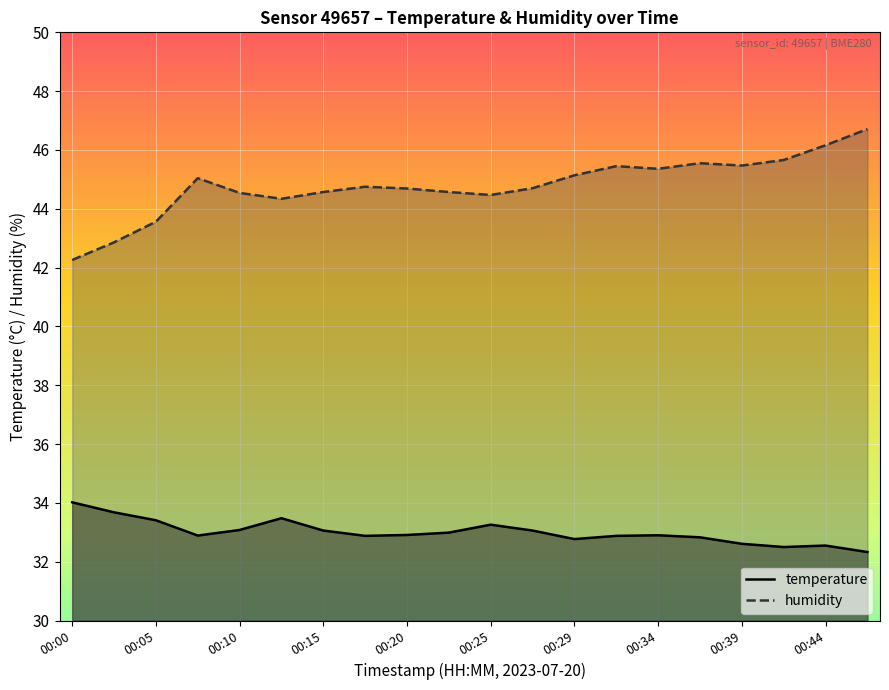

Reading left to right, extract all data points from this chart.

temperature: 34.0	33.7	33.4	32.9	33.1	33.5	33.1	32.9	32.9	33.0	33.3	33.1	32.8	32.9	32.9	32.8	32.6	32.5	32.5	32.3
humidity: 42.3	42.9	43.6	45.0	44.5	44.3	44.6	44.8	44.7	44.6	44.5	44.7	45.1	45.5	45.4	45.5	45.5	45.7	46.2	46.7